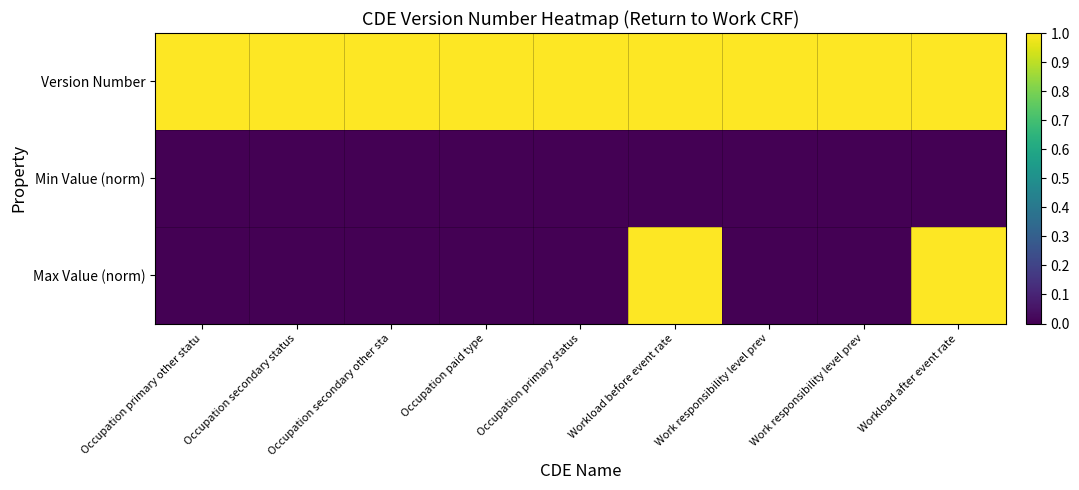

Between Work responsibility level prev and Workload before event rate, which is larger?

Work responsibility level prev